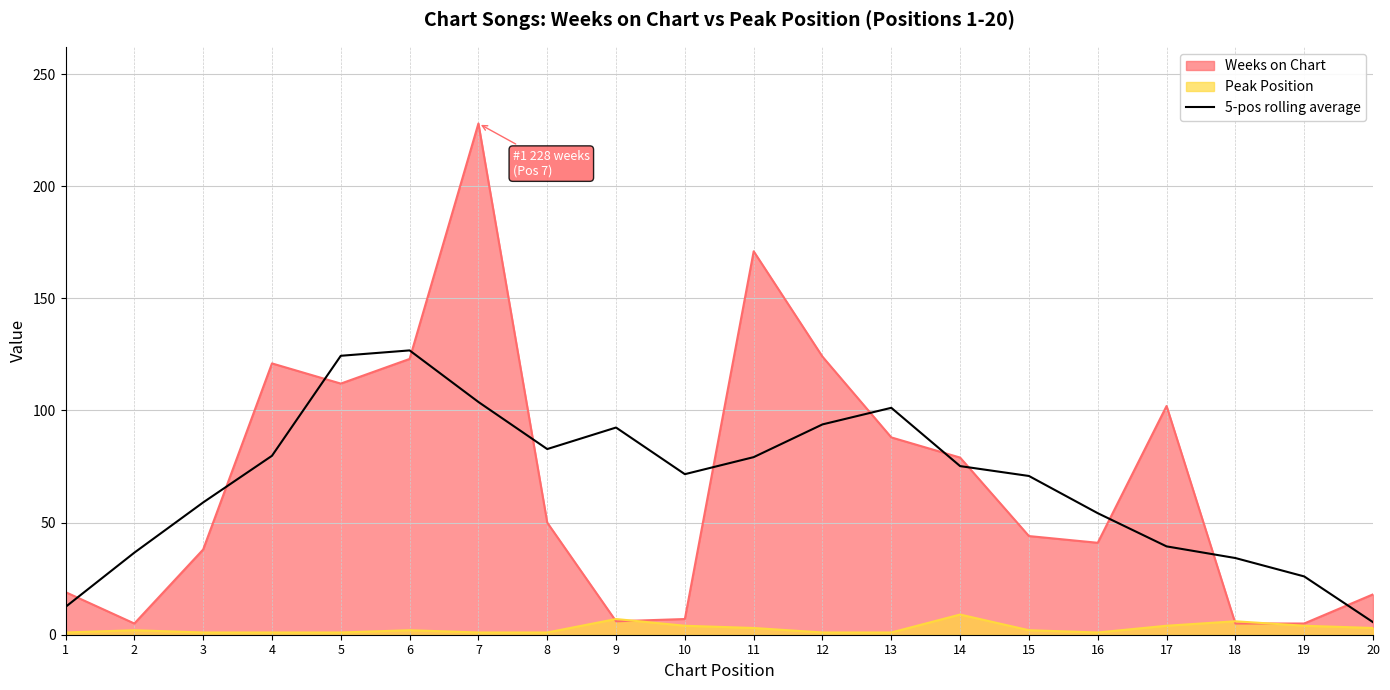

Where does the data first go above 75?

4